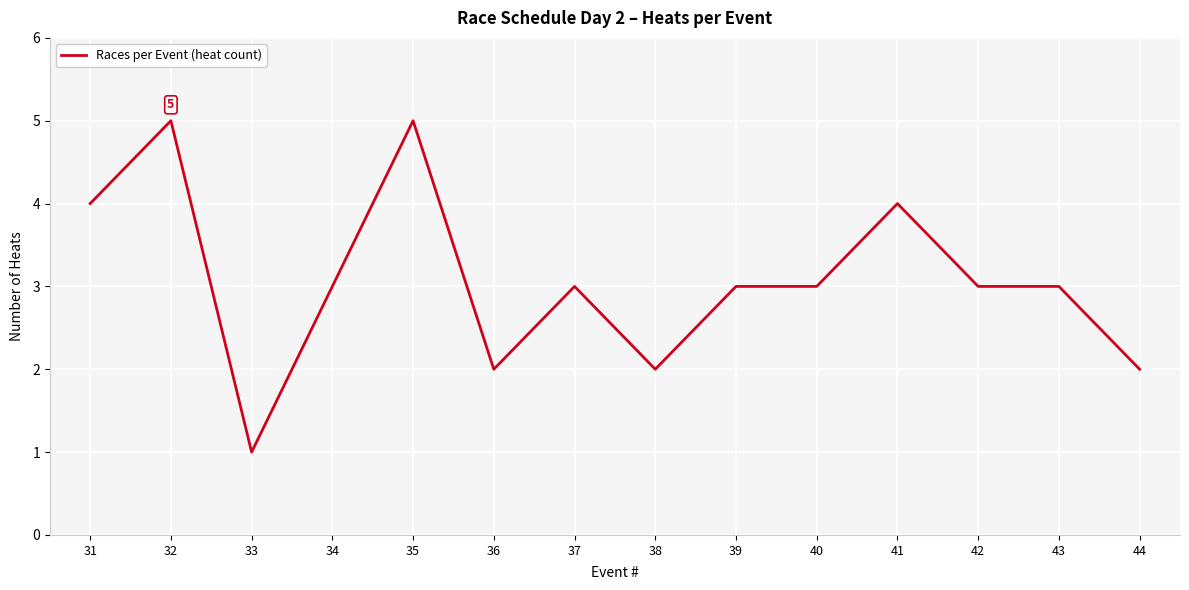

What is the ratio of the value at 44 to the value at 40?

0.7